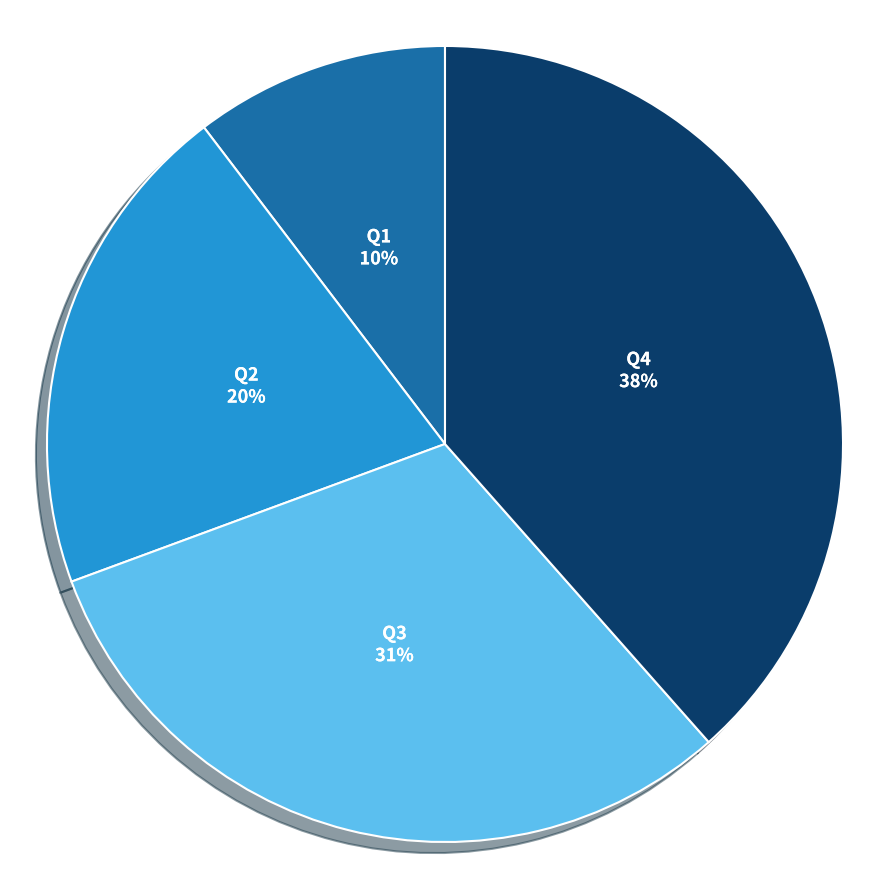

To the nearest percent, what is the combined percentage of Q2 and Q4?

59%